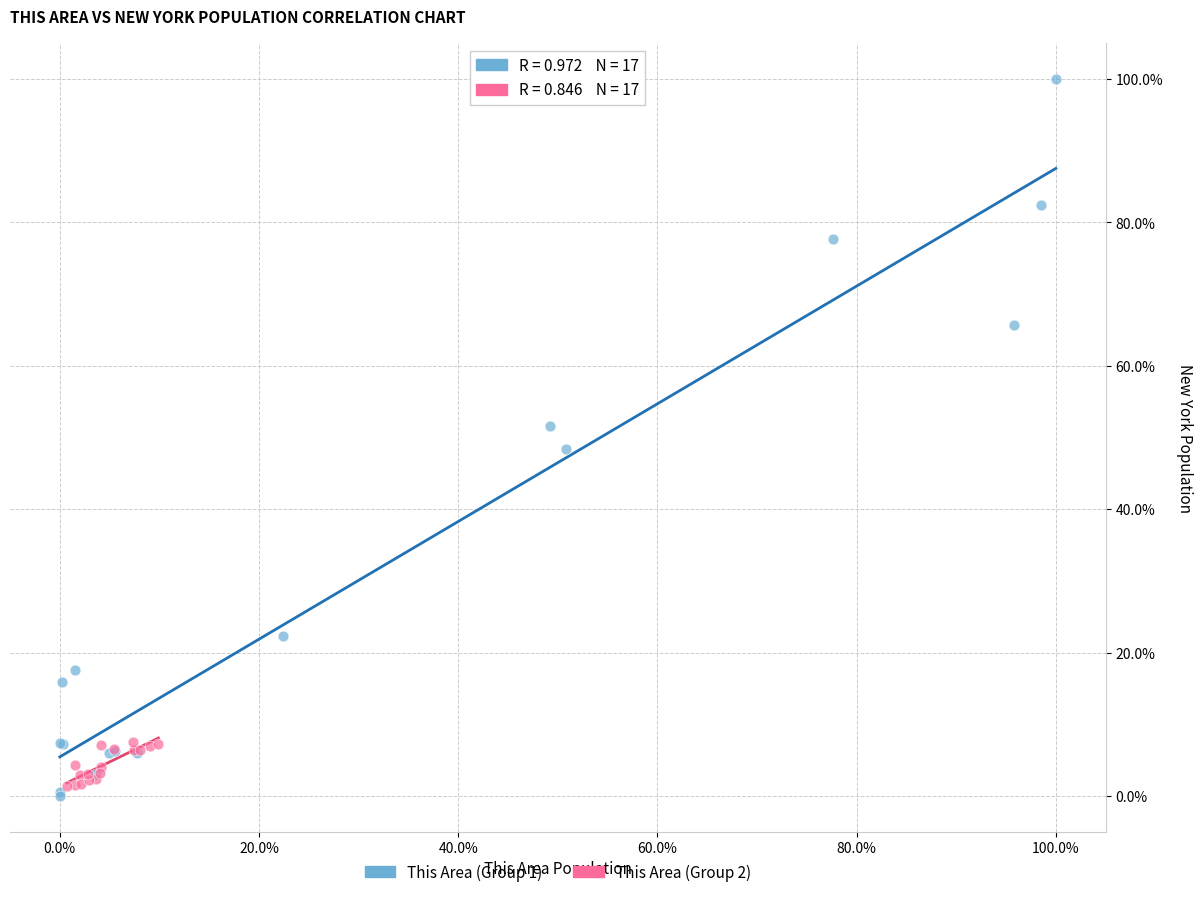

Which series contains the lowest Y value?

This Area (Group 1)